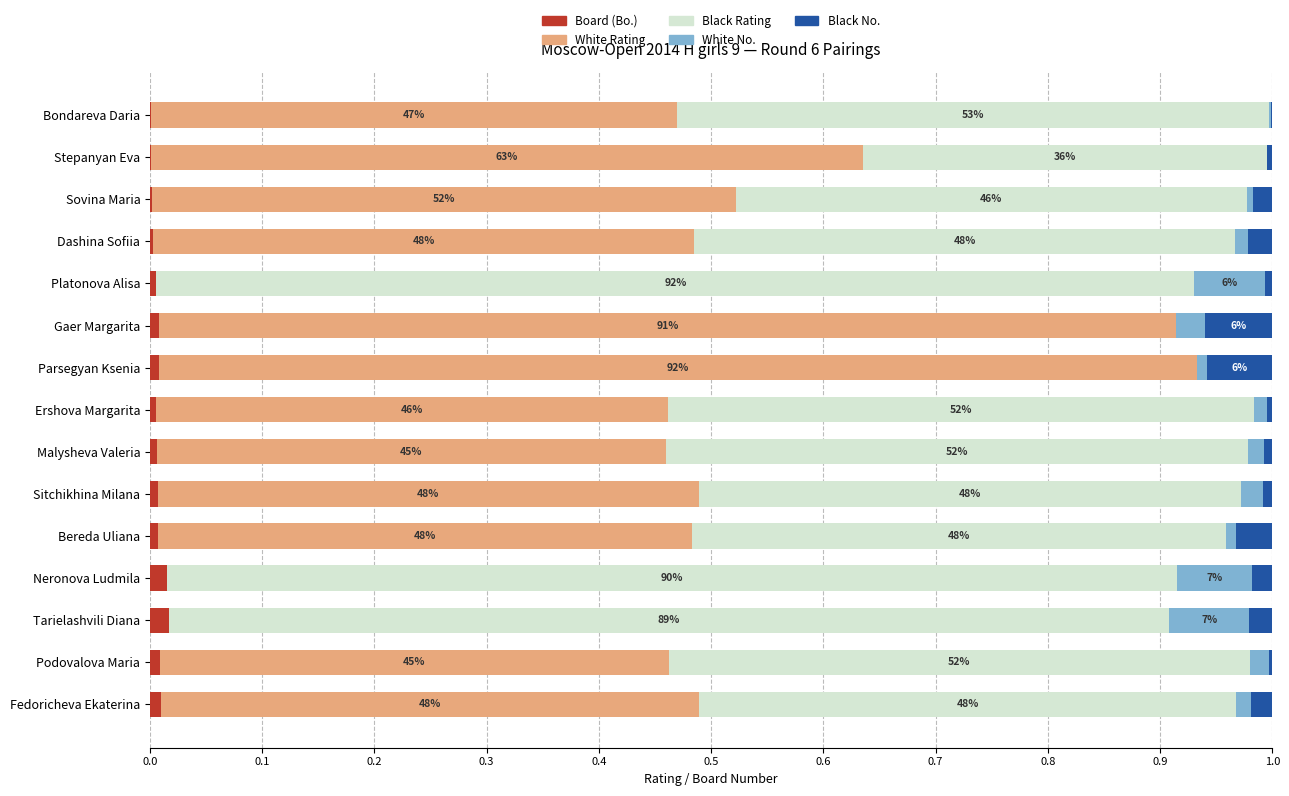

The value of Board (Bo.) at Bereda Uliana is 0.0. True or false?

True